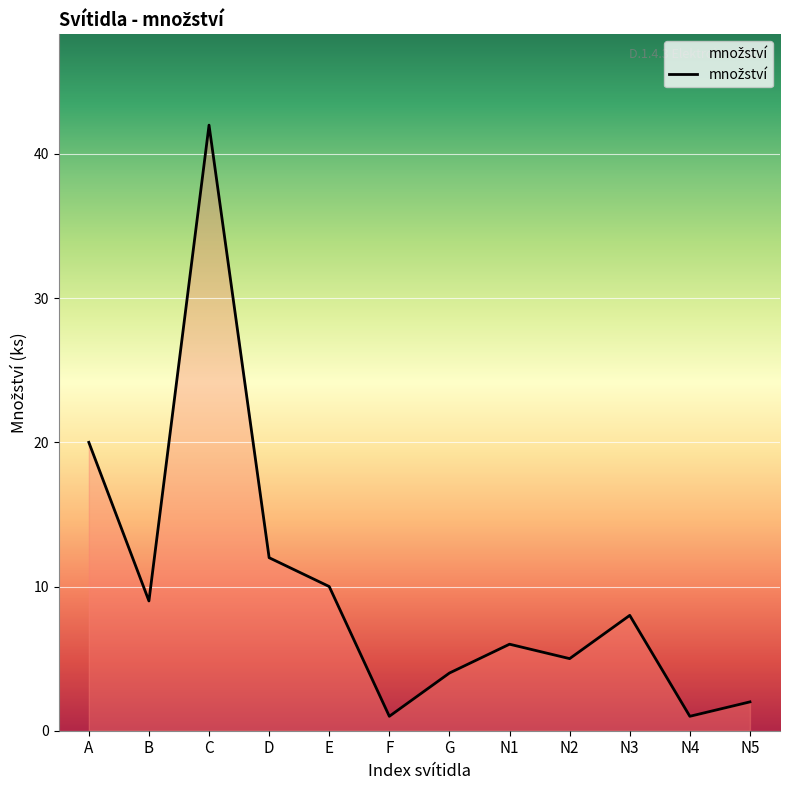

At which label is the value closest to 21?

A